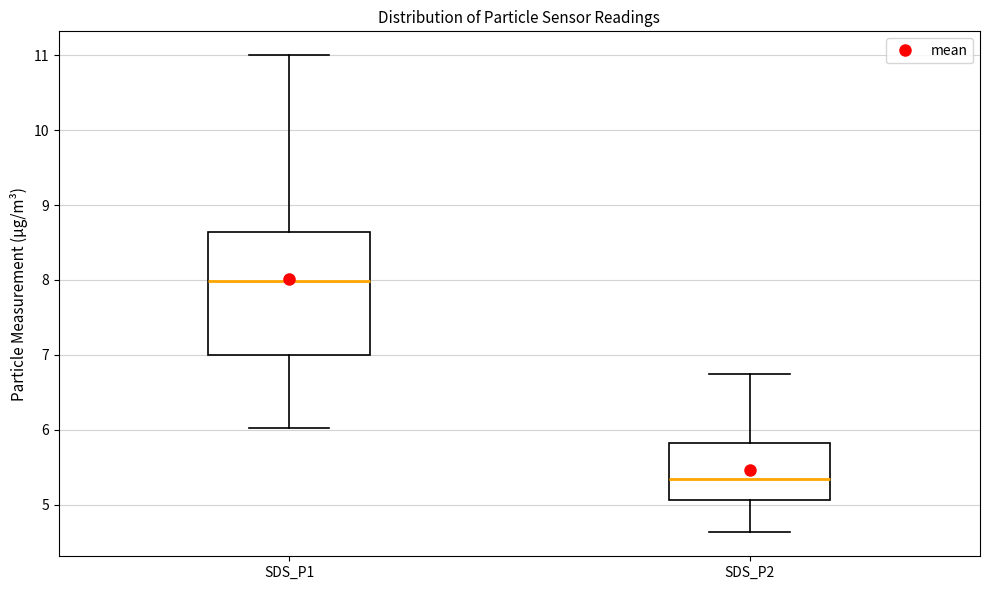

Reading left to right, transcribe this box plot: for each box, give where its median line is, the range the box spans, and where its two whiskers end, as read against the y-axis. The values are not printed on the chart, so give them approximately, as read against the axis.

SDS_P1: median 8.0, box 7.0 to 8.6, whiskers 6.0 to 11.0
SDS_P2: median 5.3, box 5.1 to 5.8, whiskers 4.6 to 6.8